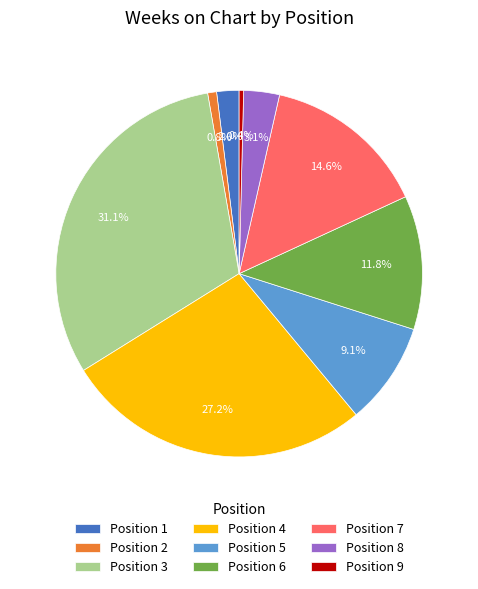

How many slices are in this pie chart?

9